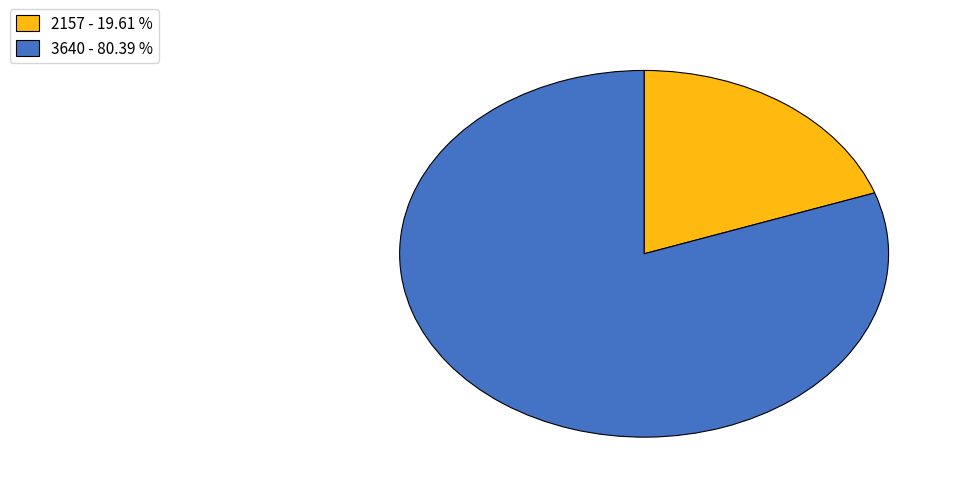

Which has a higher value, 3640 or 2157?

3640